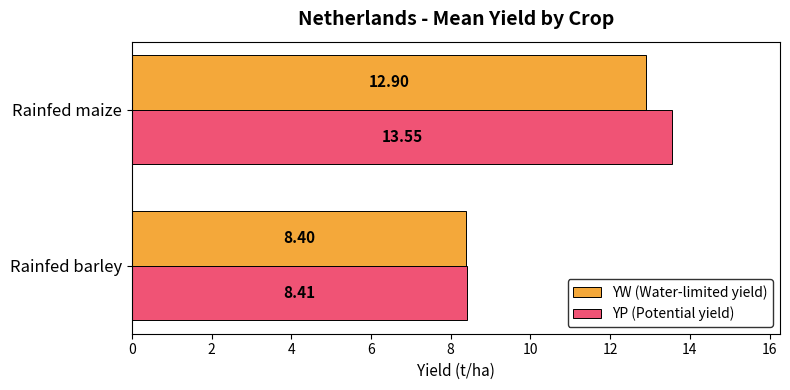

What is the spread (max minus min) of values at Rainfed maize?

0.7